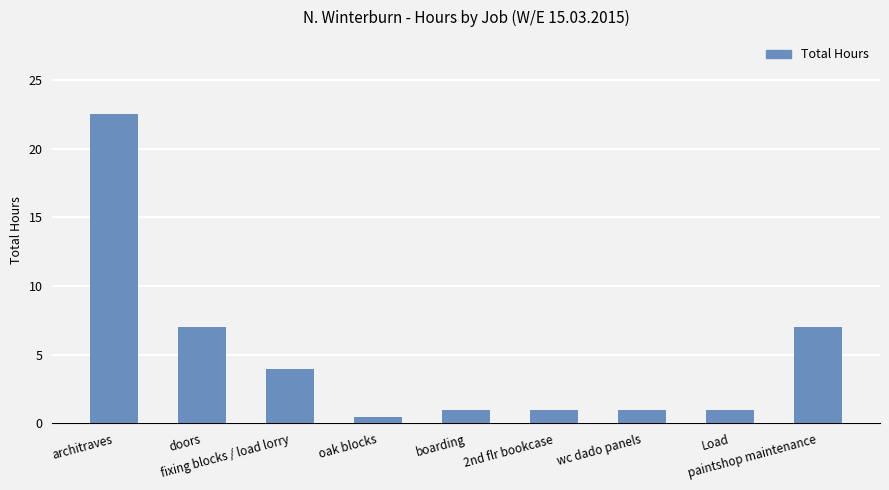

Which label corresponds to the largest value in the chart?

architraves